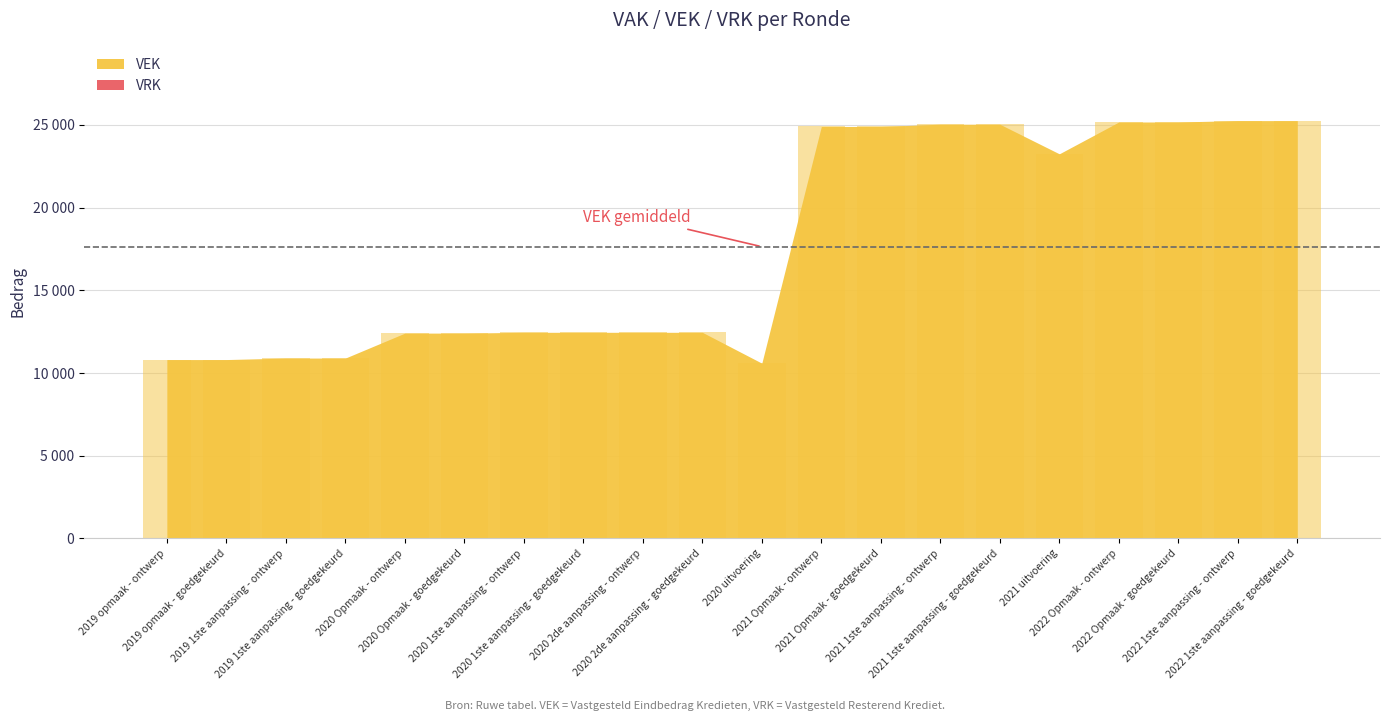

Are the bars horizontal?

No